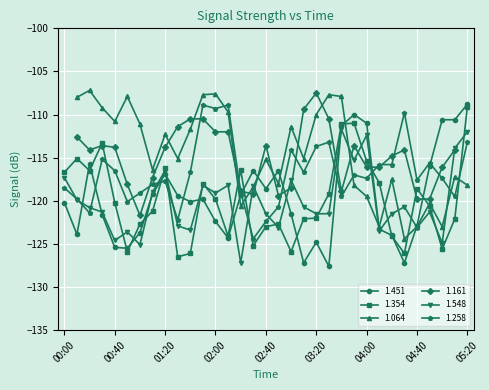

Rank the categories by 1.258 value from highest to lowest.

01:50, 02:10, 02:00, 04:30, 03:30, 05:20, 03:20, 03:00, 00:30, 04:50, 04:10, 04:20, 00:40, 01:40, 03:10, 03:50, 04:00, 05:00, 04:40, 01:20, 01:10, 00:00, 02:20, 01:00, 03:40, 05:10, 00:10, 00:50, 02:50, 00:20, 01:30, 02:40, 02:30